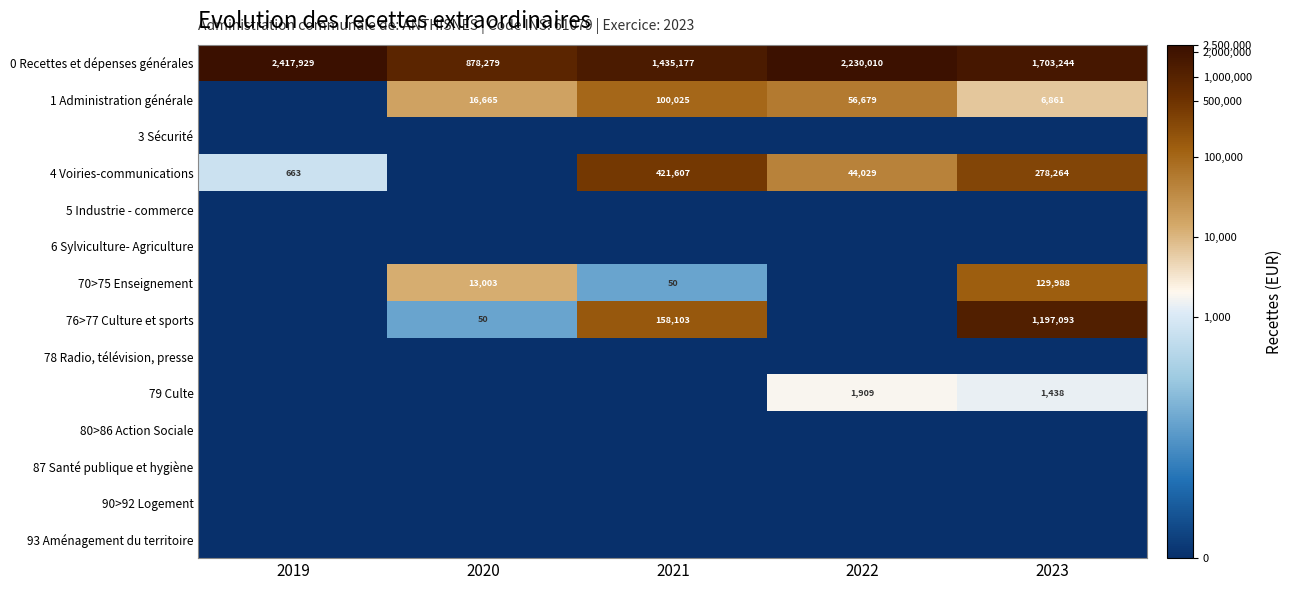

Is the value of 0 Recettes et dépenses générales at 2020 greater than the value of 1 Administration générale at 2021?

Yes